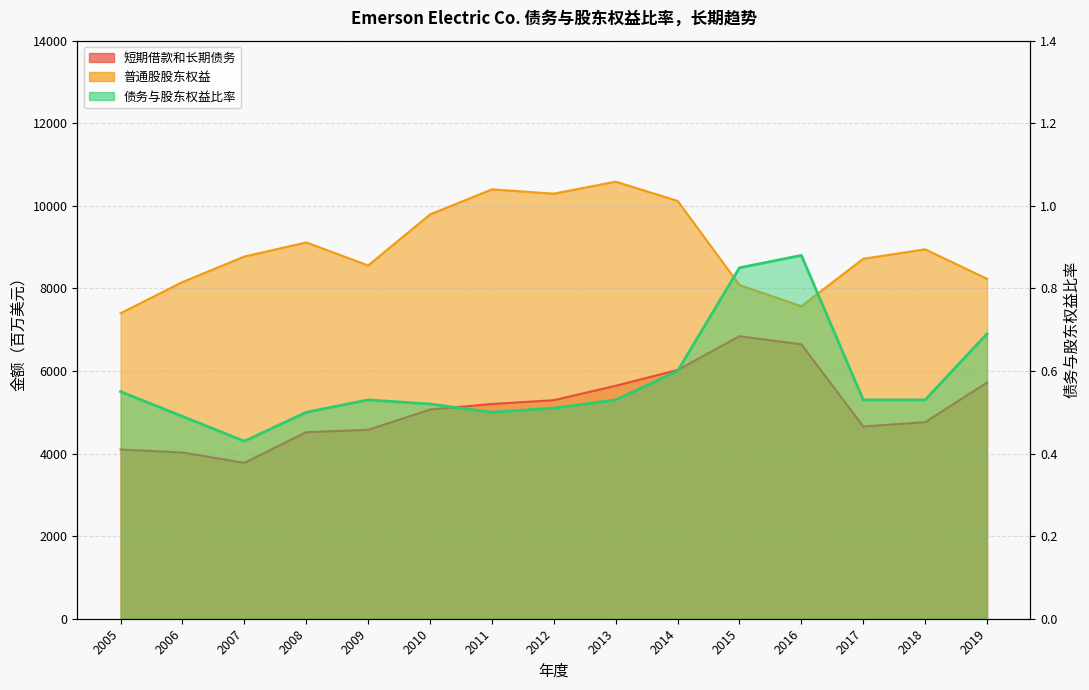

Read the 普通股股东权益 value at 2010.

9792.0